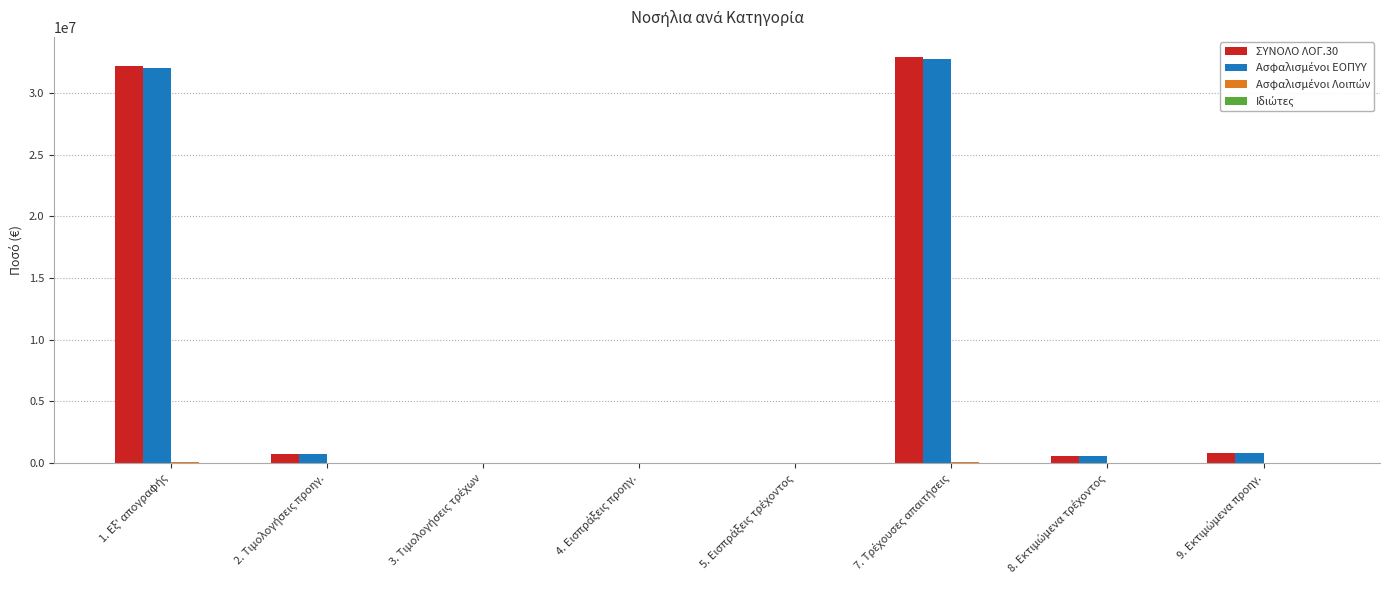

Count the number of data series in this chart.

4